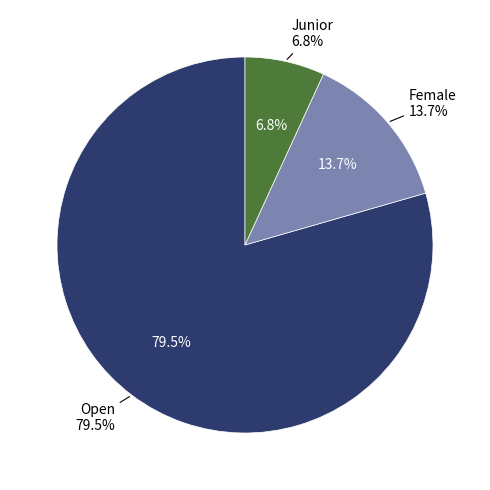

What percentage is the Junior slice, to the nearest percent?

7%